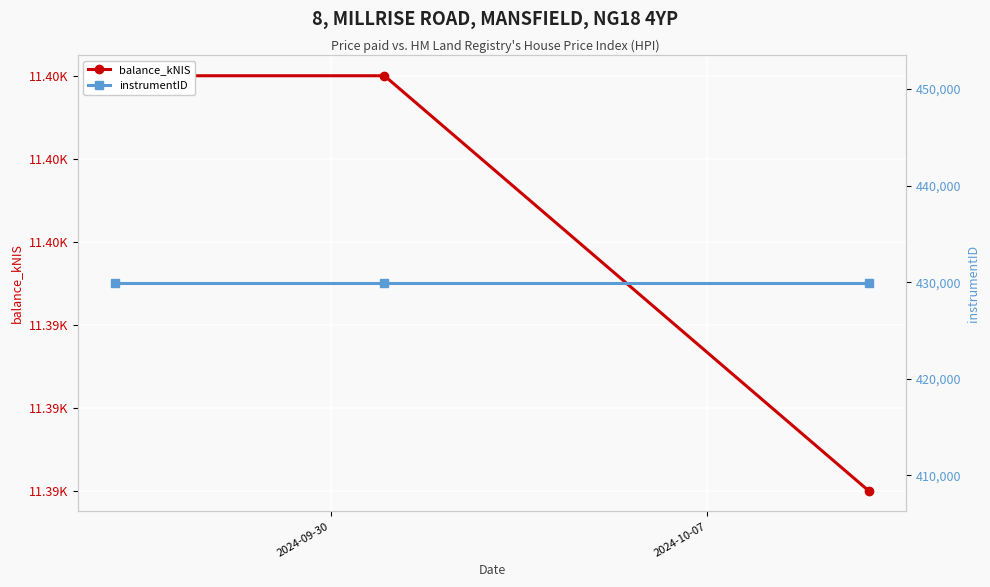

How many lines are shown in the chart?

2